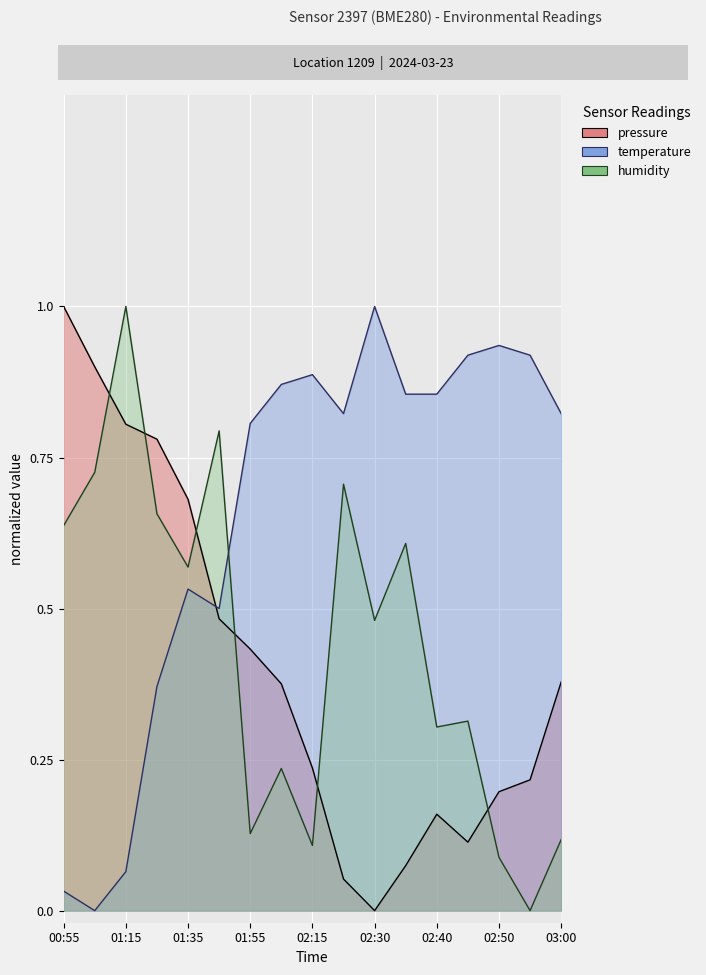

In humidity, how many points are lower than both neighbors (excluding endpoints)?

6